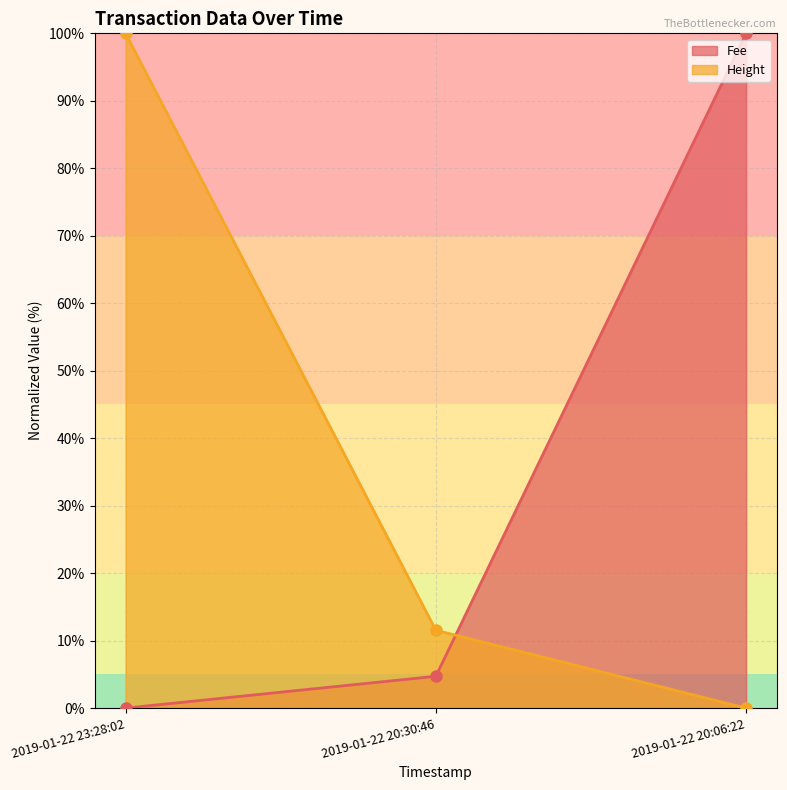

At 2019-01-22 20:30:46, list the series in order from largest to smallest.

Height, Fee